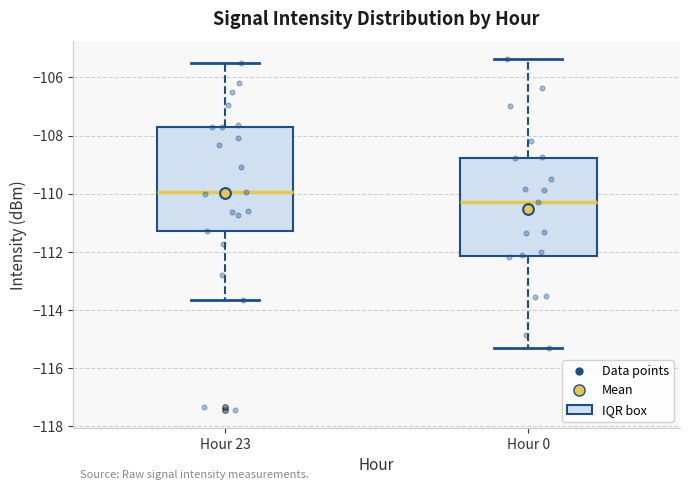

Which box's median line is the highest?

Hour 23